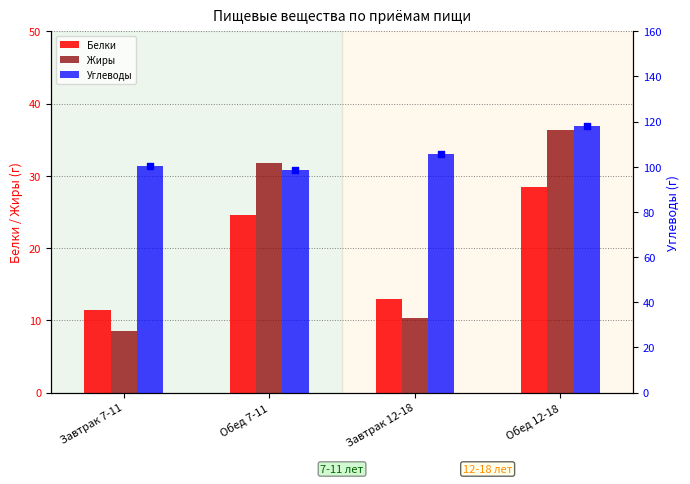

At how many categories does at least one series exceed 64?

4